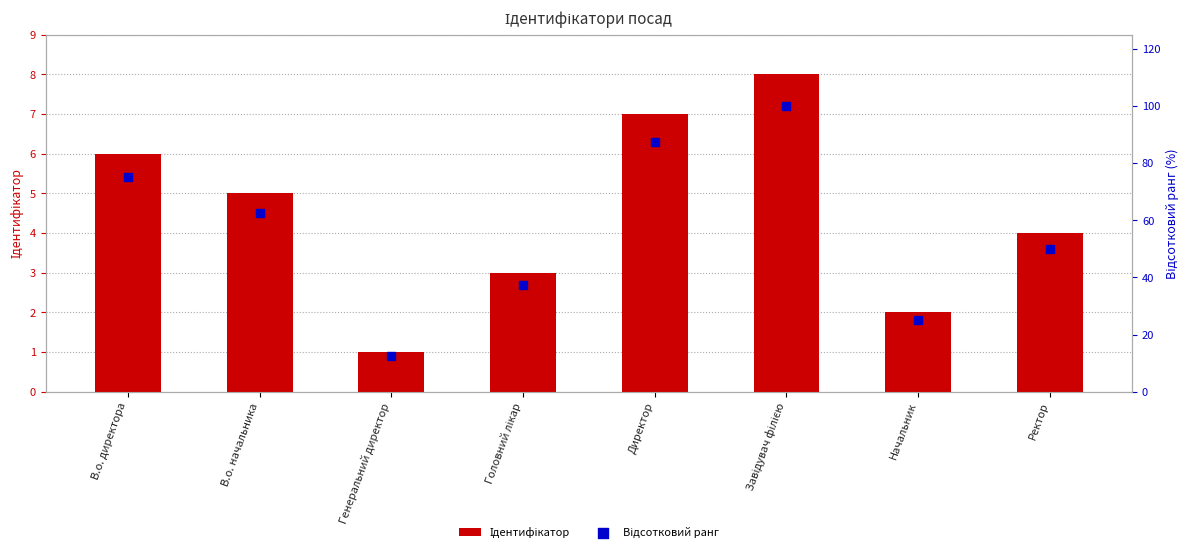

Which series has the largest Y range (max minus min)?

Відсотковий ранг